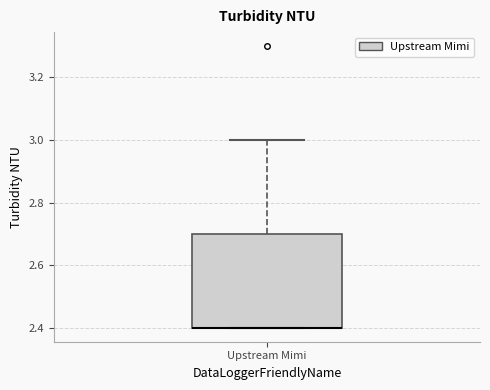

Where is the upper edge of the box for Upstream Mimi on the y-axis? The values are not printed on the chart, so give them approximately, as read against the axis.

2.7